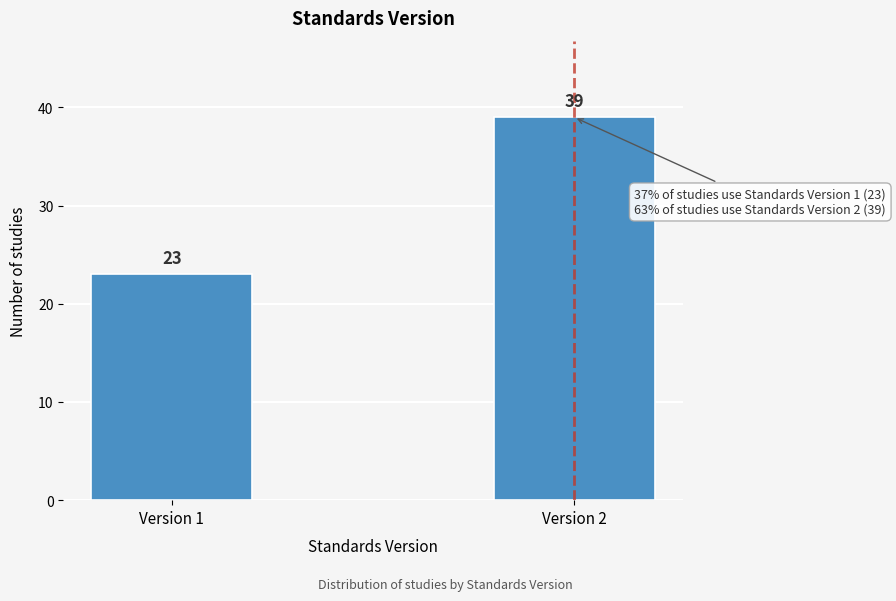

Reading left to right, what are all the values shown in this chart?

23	39